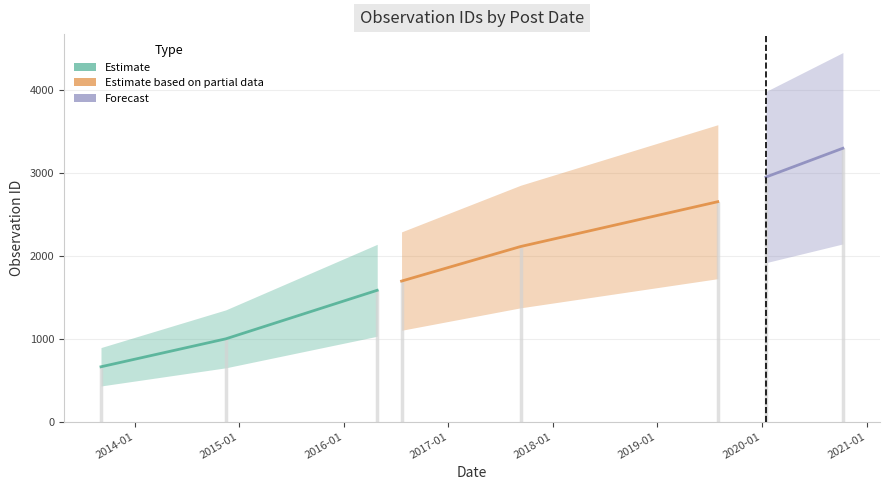

Rank the categories by value from lowest to highest.

2013-09-05, 2014-11-15, 2016-04-27, 2016-07-21, 2017-09-10, 2019-07-31, 2020-01-15, 2020-10-10